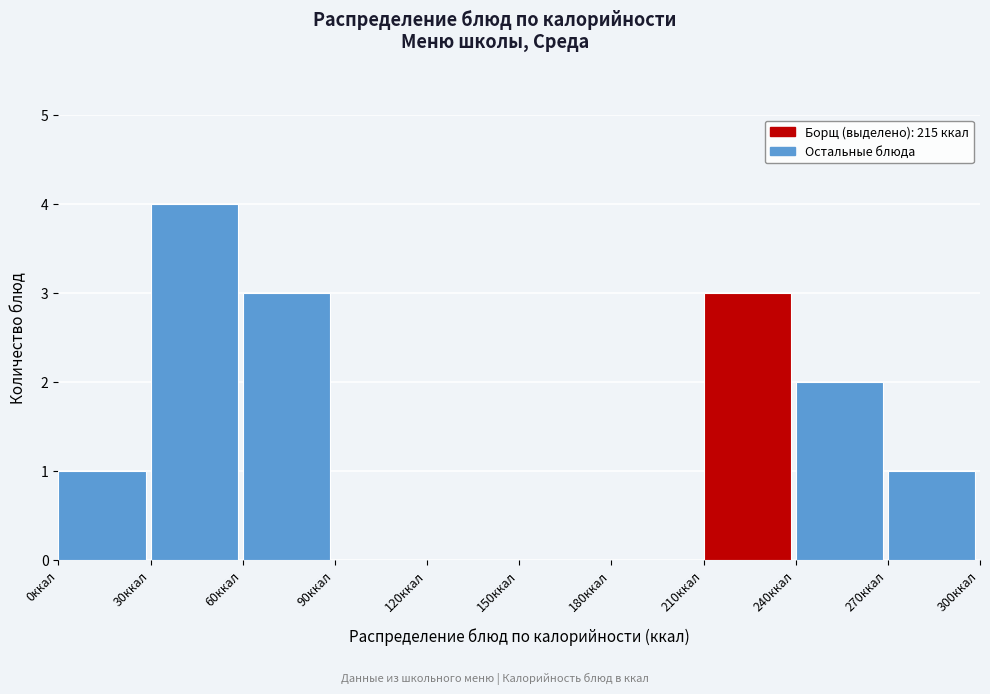

Reading left to right, transcribe this chart: for each bar, give the range it covers on the x-axis and its height. The values are not printed on the chart, so give them approximately, as read against the axis.

0 to 30: 1
30 to 60: 4
60 to 90: 3
90 to 120: 0
120 to 150: 0
150 to 180: 0
180 to 210: 0
210 to 240: 3
240 to 270: 2
270 to 300: 1